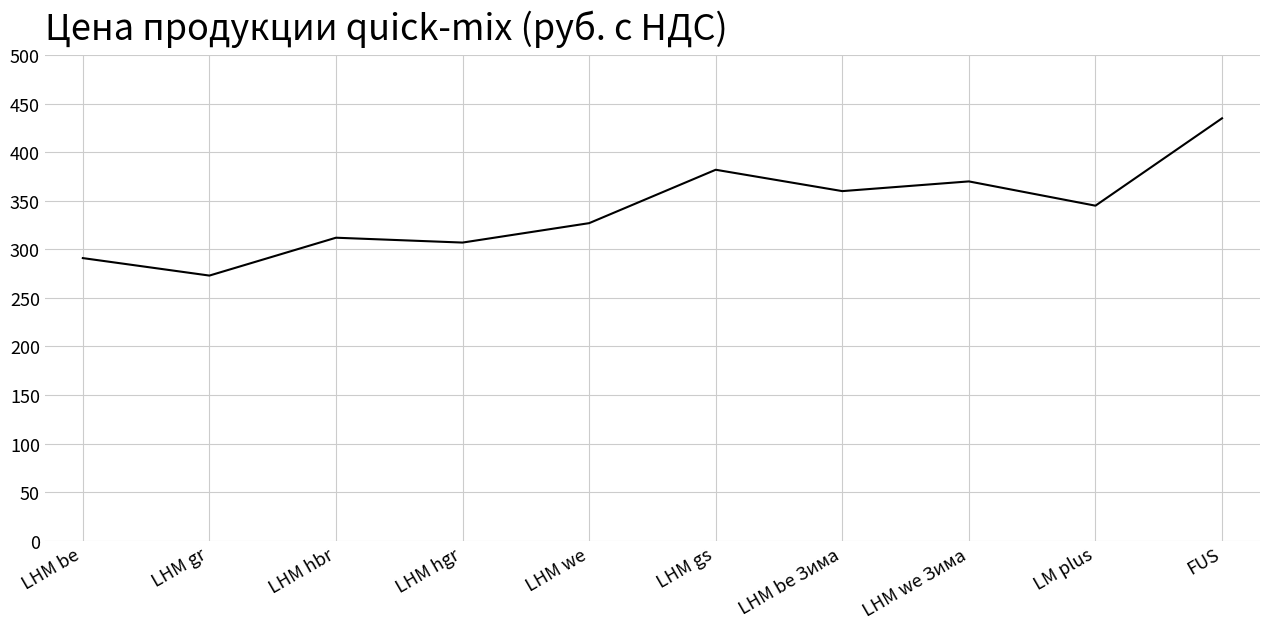

What is the smallest value displayed?

273